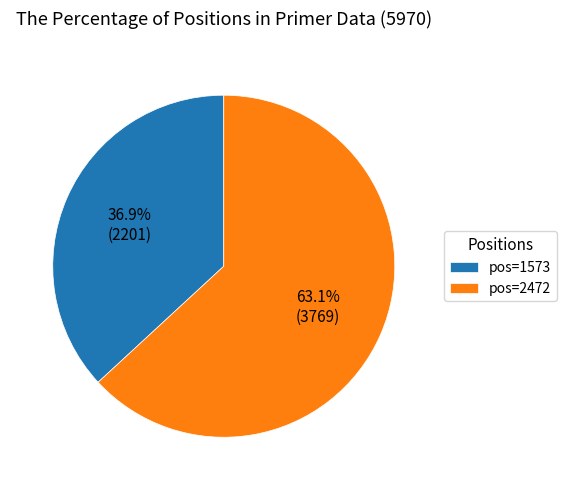

What percentage do pos=1573 and pos=2472 together represent?

100.0%